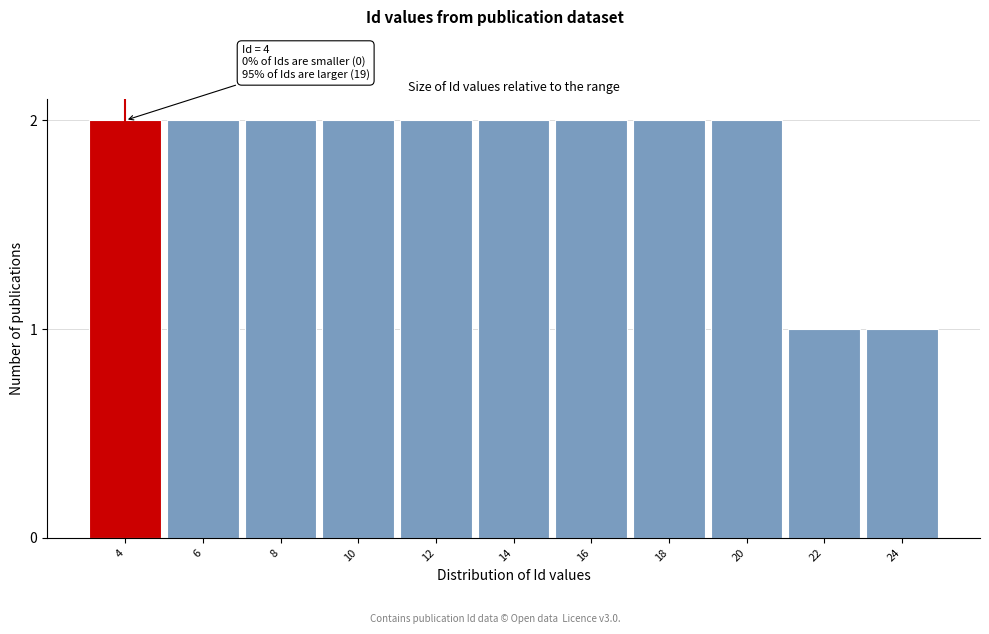

Reading left to right, extract all data points from this chart.

2	2	2	2	2	2	2	2	2	1	1